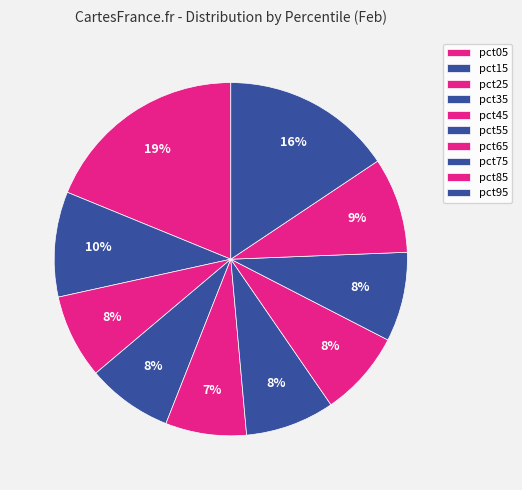

How many slices are in this pie chart?

10